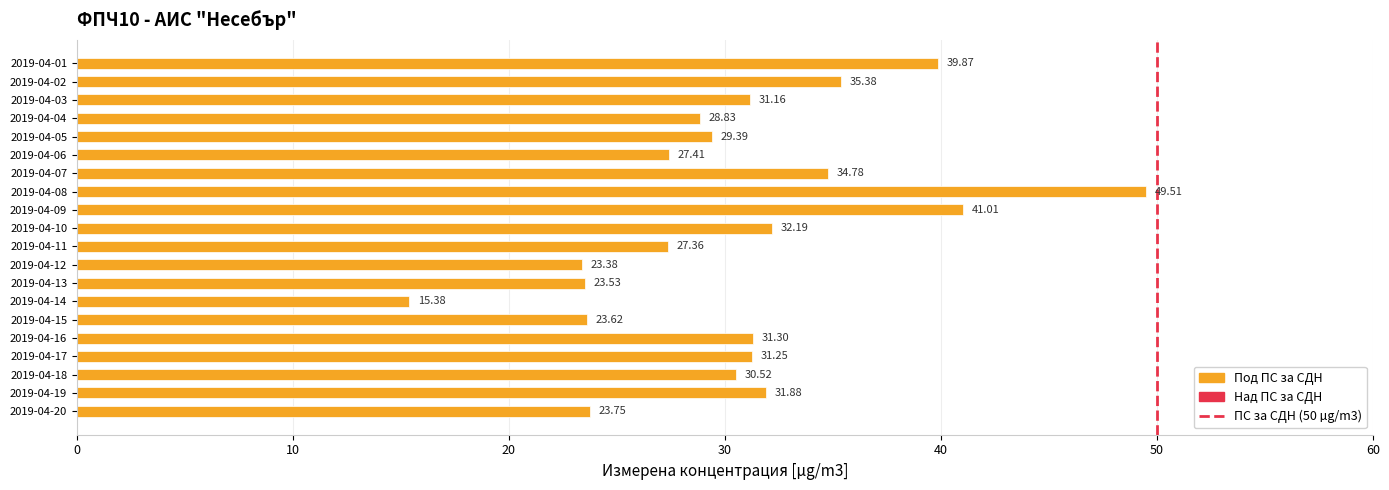

At which category does the chart reach its peak across all series?

2019-04-08